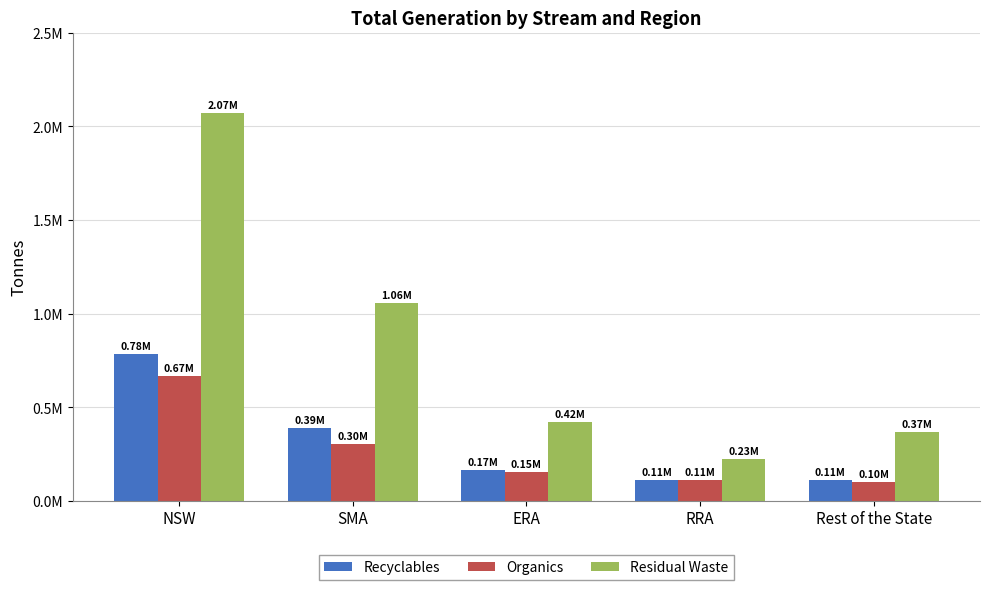

Which series has the largest total across all categories?

Residual Waste